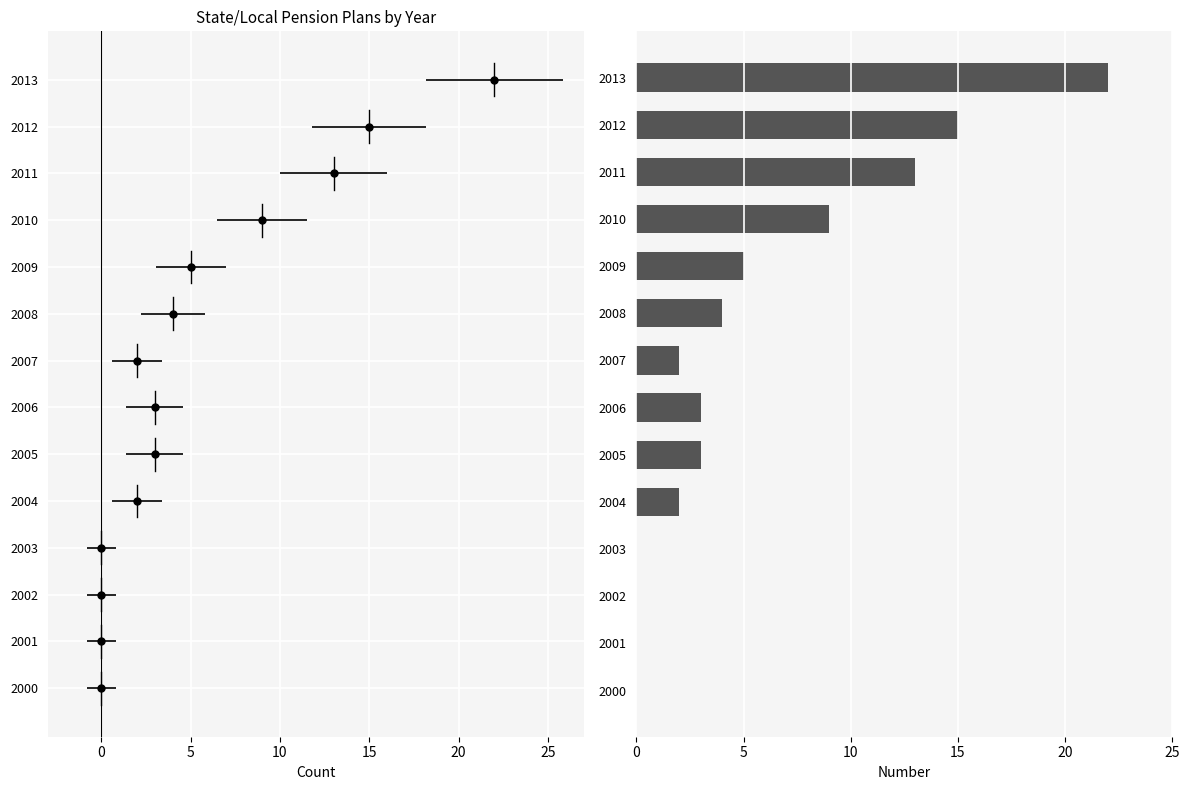

Reading bottom to top, list all the values displayed in this chart.

2000=0	2001=0	2002=0	2003=0	2004=2	2005=3	2006=3	2007=2	2008=4	2009=5	2010=9	2011=13	2012=15	2013=22